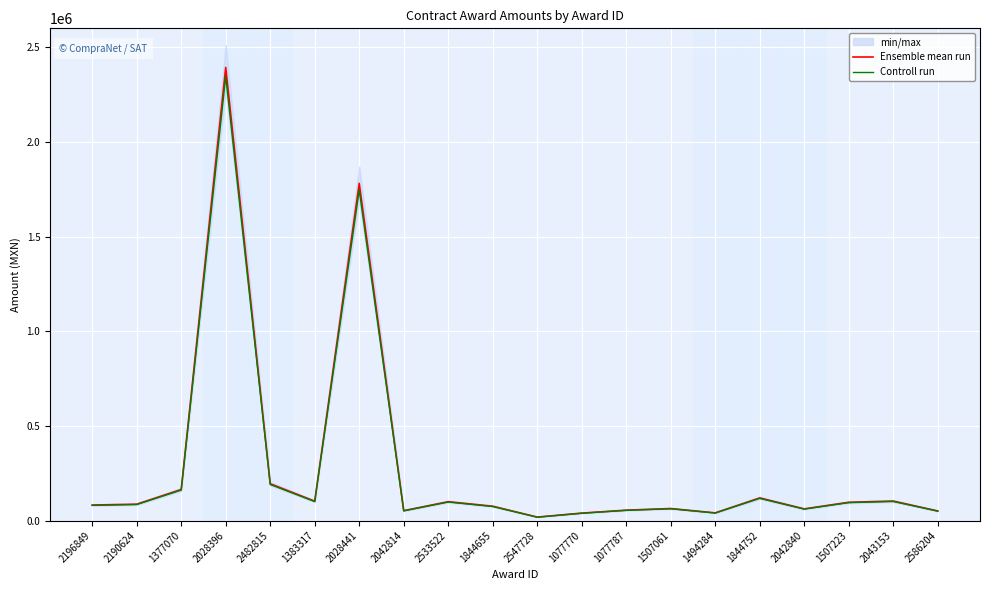

What is the difference between the Controll run values at 1377070 and 2042814?

109695.3